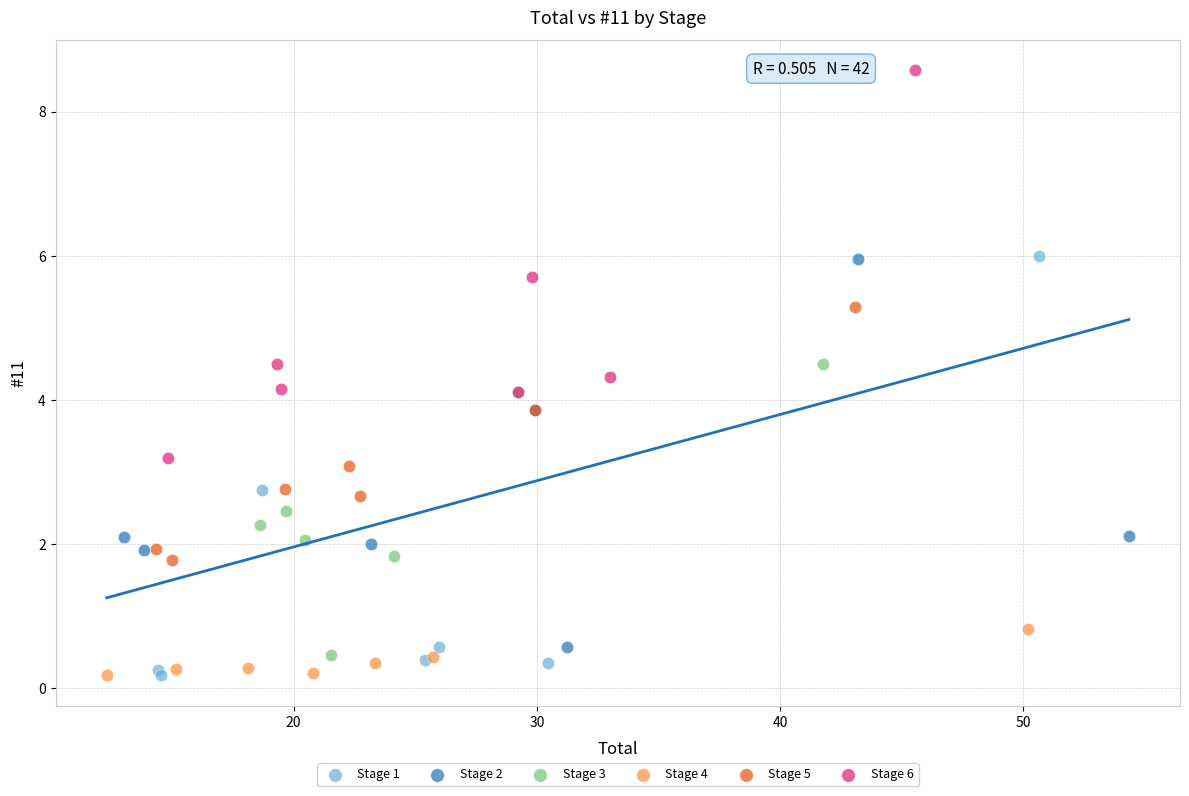

Which series contains the highest Y value?

Stage 6